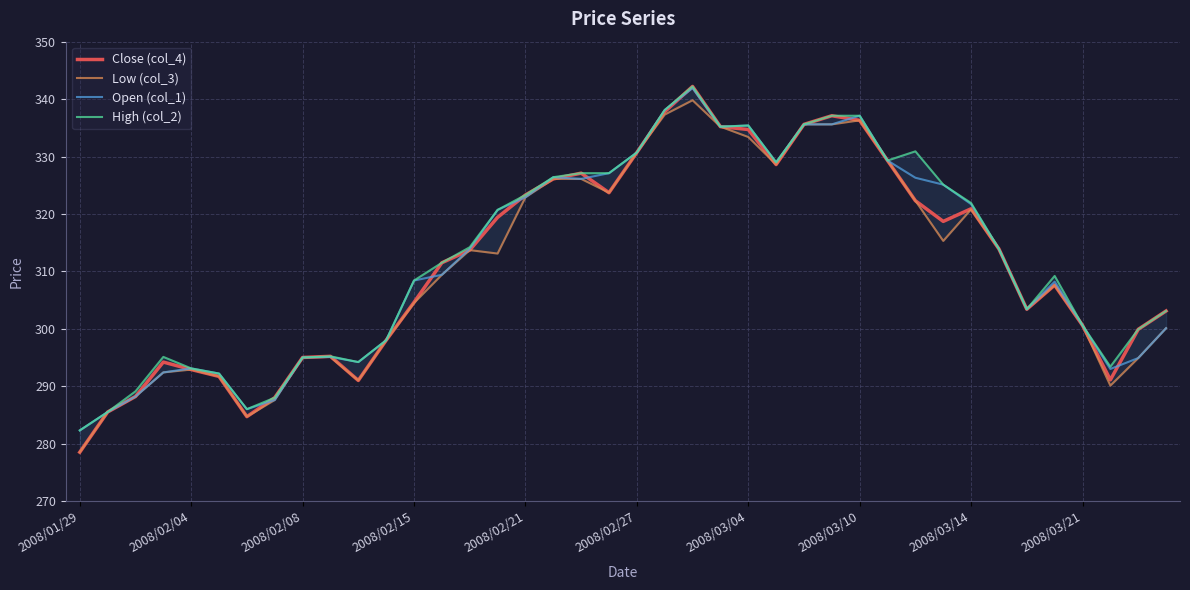

The Close (col_4) series shows 118.2 at 2008/02/04. True or false?

False